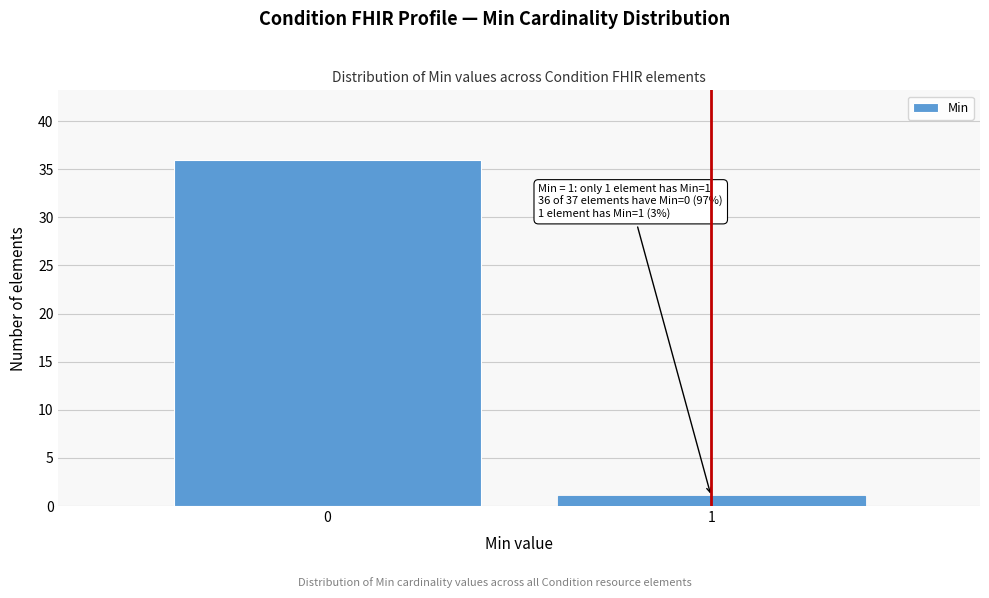

Reading left to right, what are all the values shown in this chart?

36	1